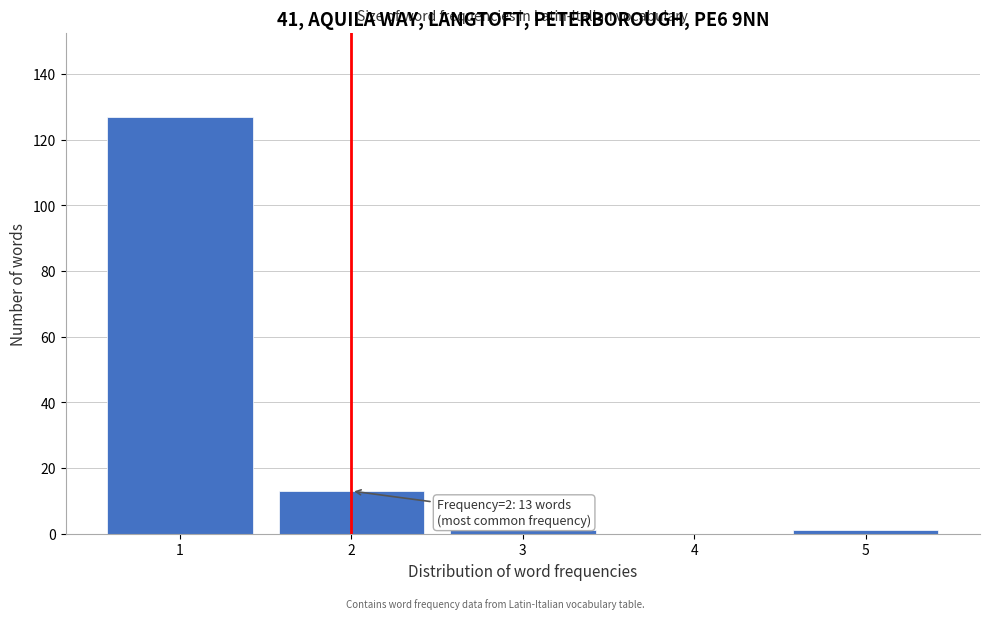

Reading right to left, transcribe all the data shown in this chart.

5=1	4=0	3=1	2=13	1=127